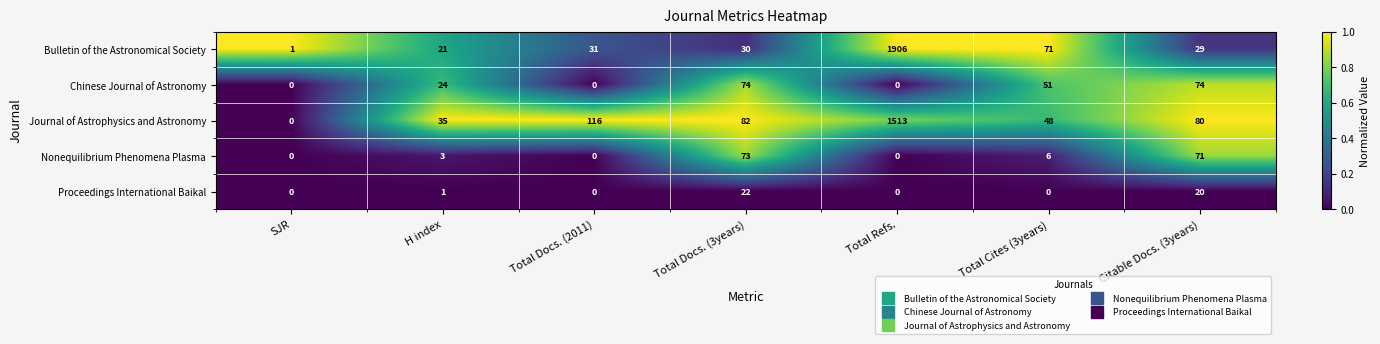

Read the Journal of Astrophysics and Astronomy value at Citable Docs. (3years).

80